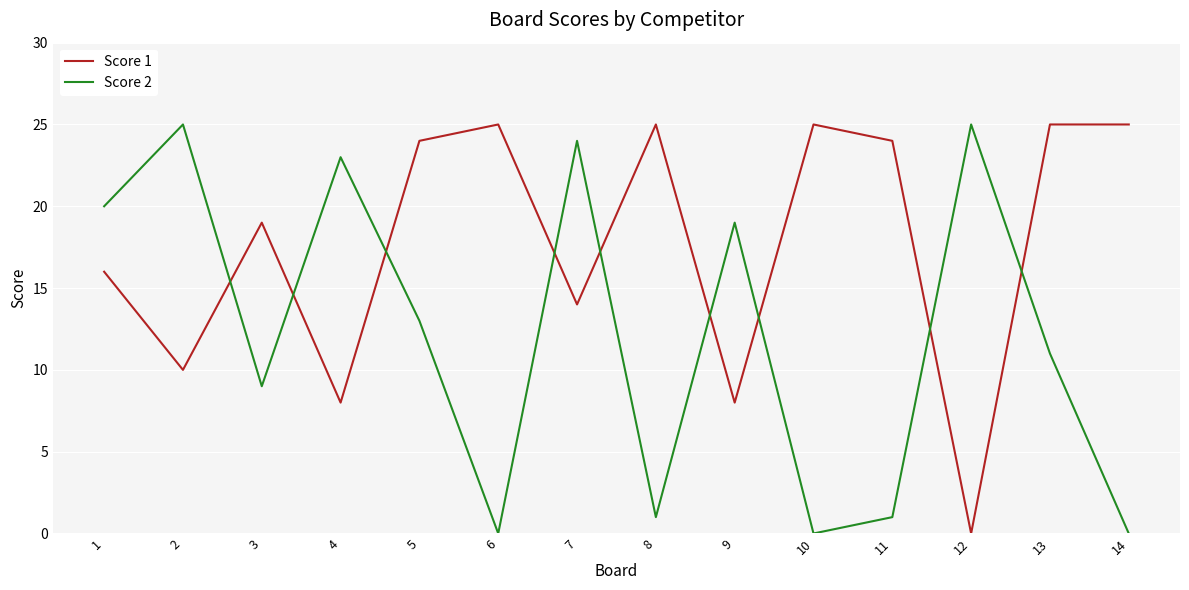

What is the sum of all Score 2 values?

171